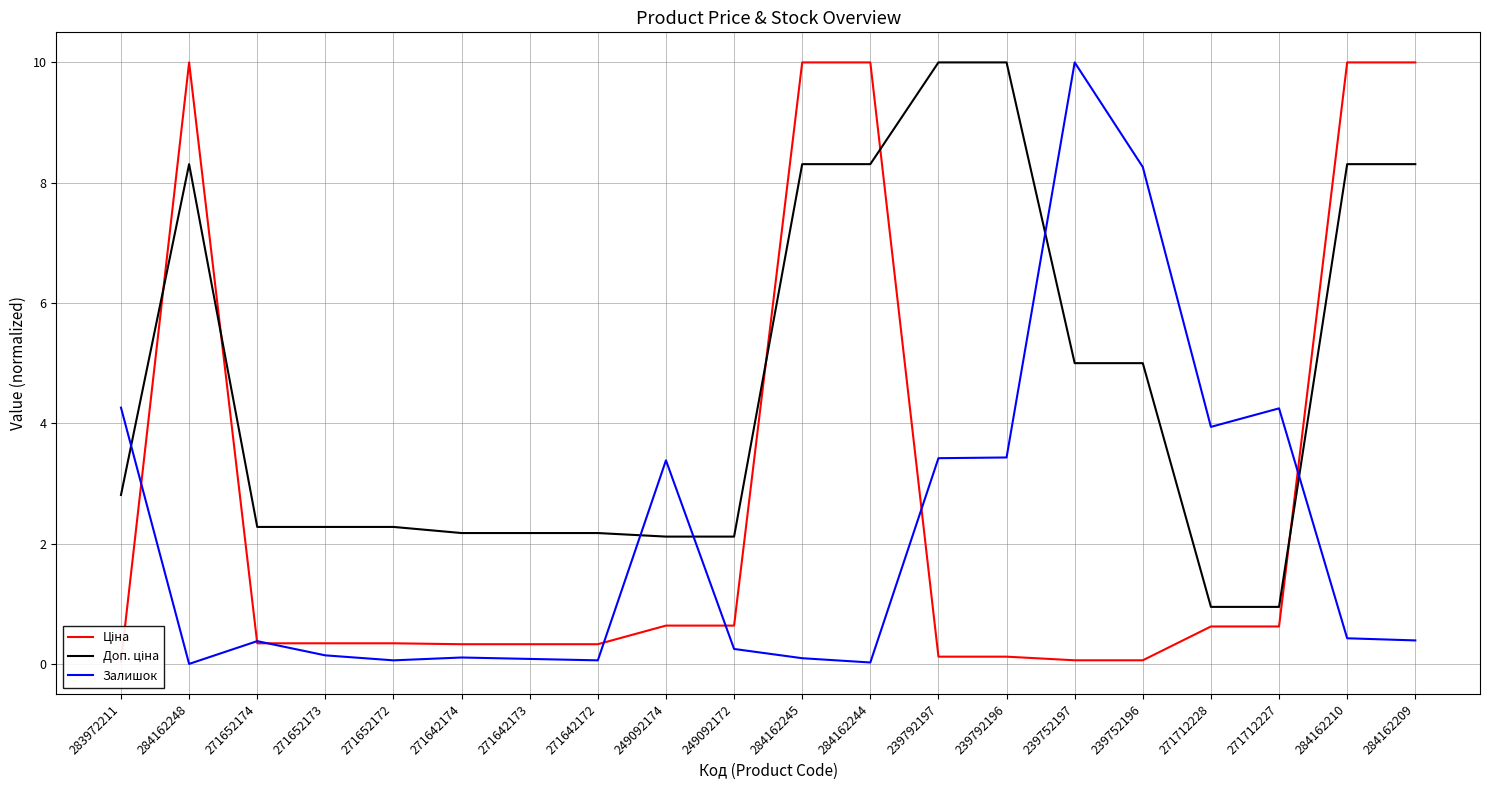

What is the total value across all series at 239752197?

15.1